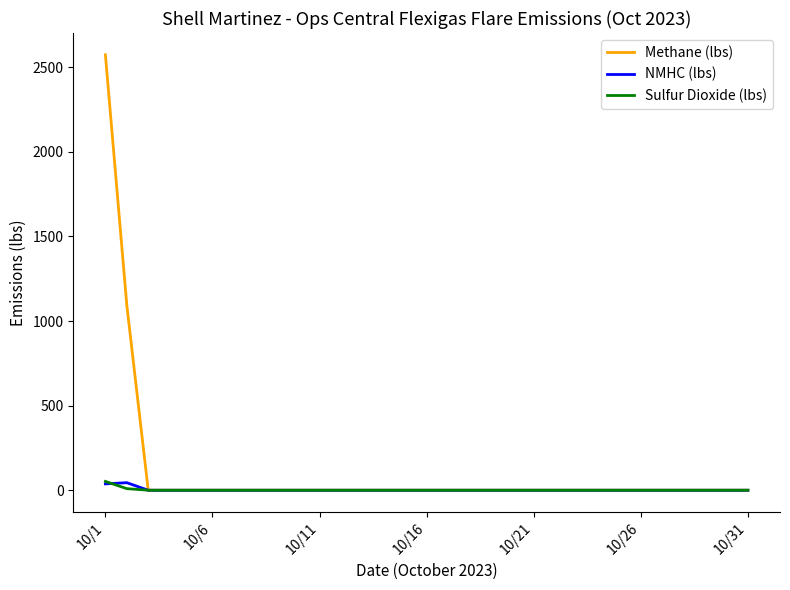

Which series has the largest total across all categories?

Methane (lbs)